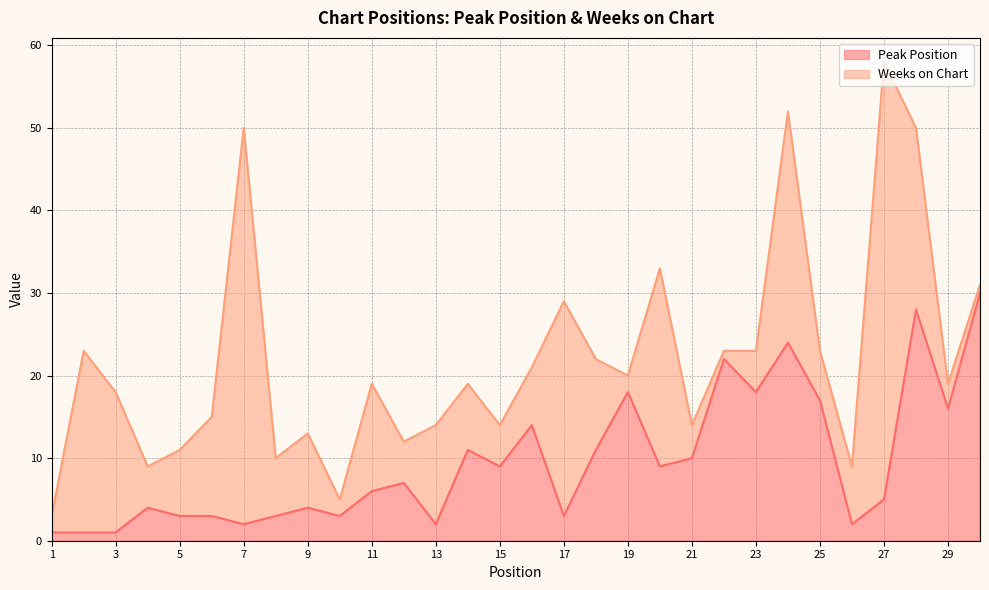

At which label does the data first exceed 7?

14